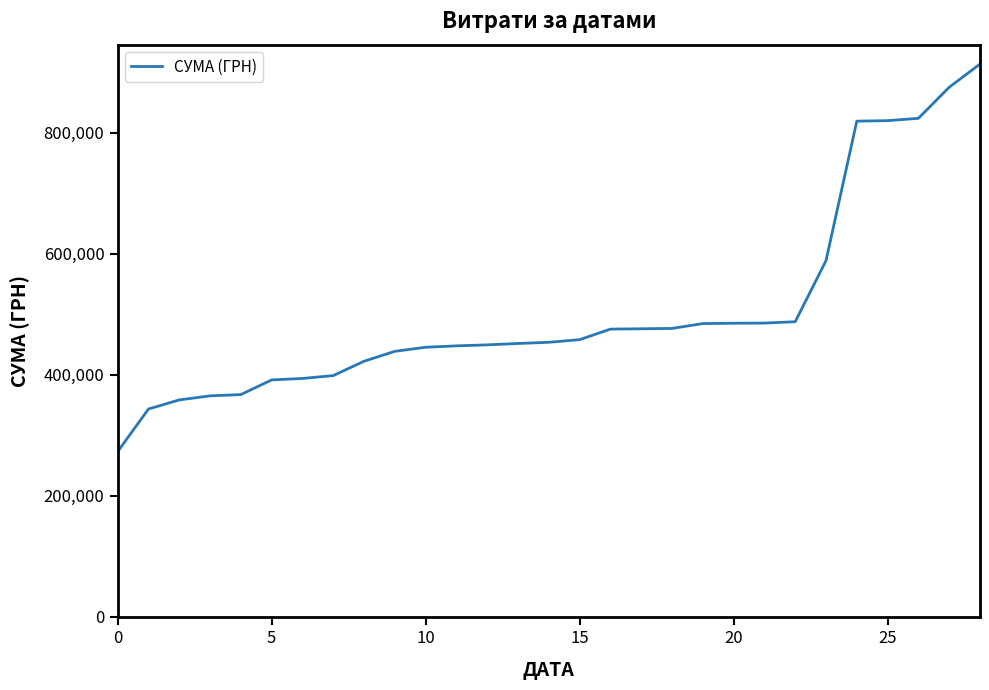

What is the difference between the maximum and minimum values?

640279.8